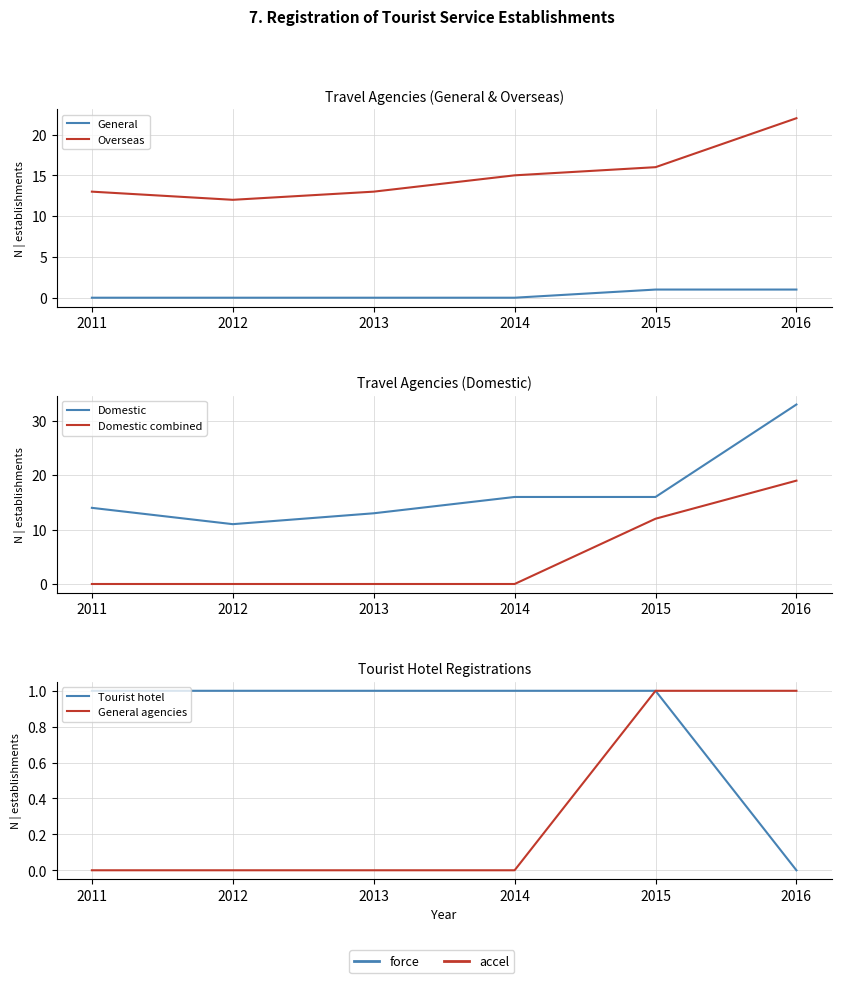

What is the value of the Domestic point at the 6th from the left?

33